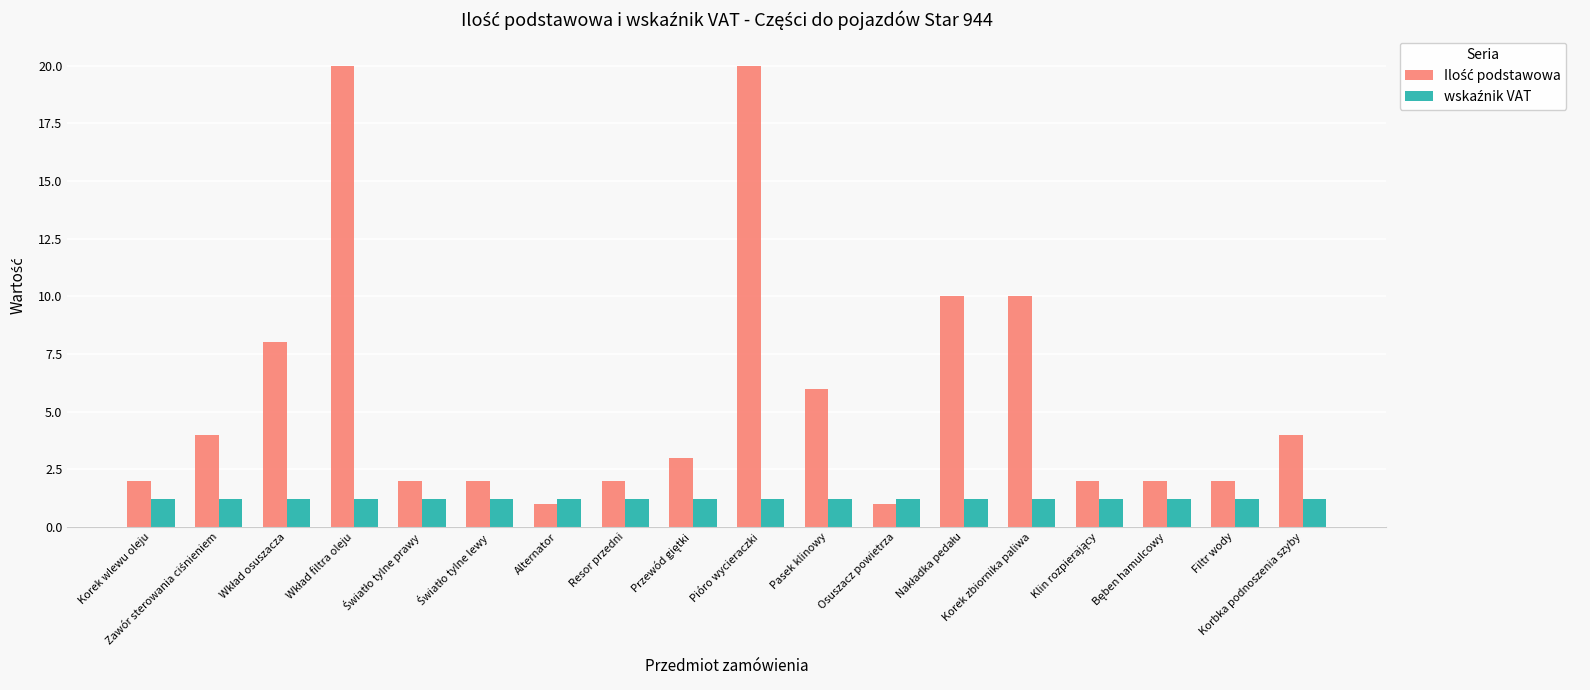

What is the total value across all series at Alternator?

2.2